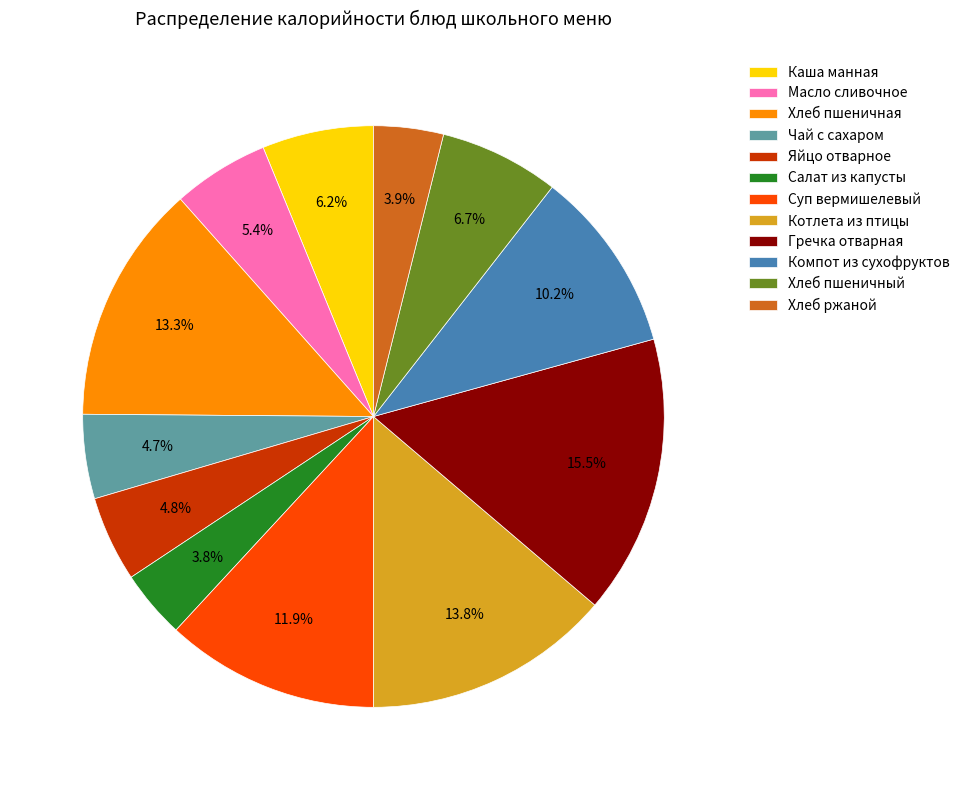

What is the largest slice in the pie chart?

Гречка отварная